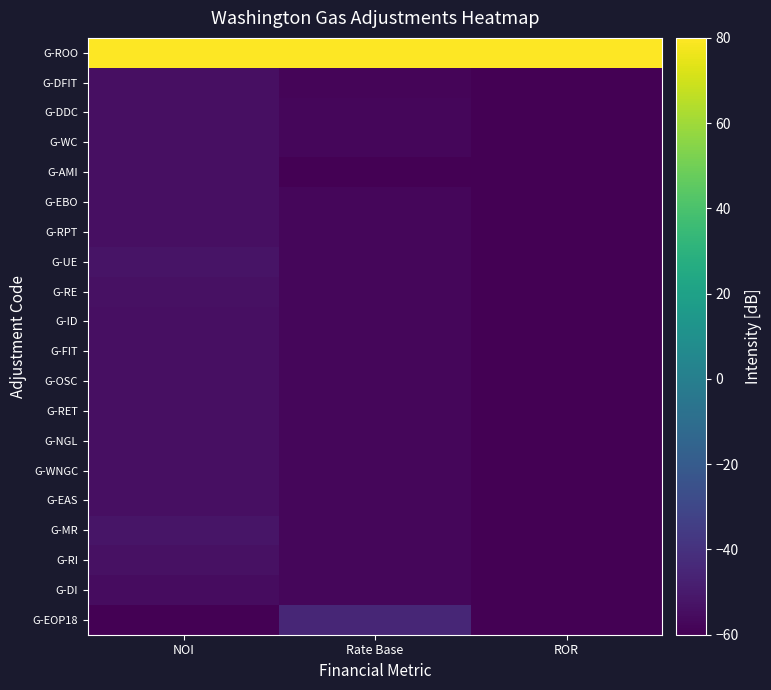

At Rate Base, list the series in order from largest to smallest.

G-ROO, G-EOP18, G-WC, G-EBO, G-RPT, G-UE, G-RE, G-ID, G-FIT, G-OSC, G-RET, G-NGL, G-WNGC, G-EAS, G-MR, G-RI, G-DI, G-DDC, G-DFIT, G-AMI